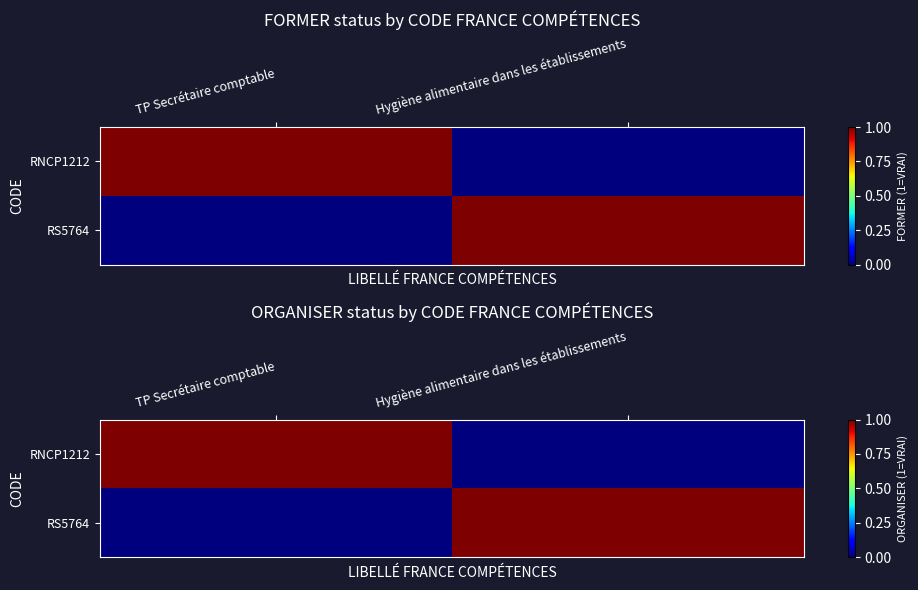

What is the difference between the RS5764 values at TP Secrétaire comptable and Hygiène alimentaire dans les établissements?

1